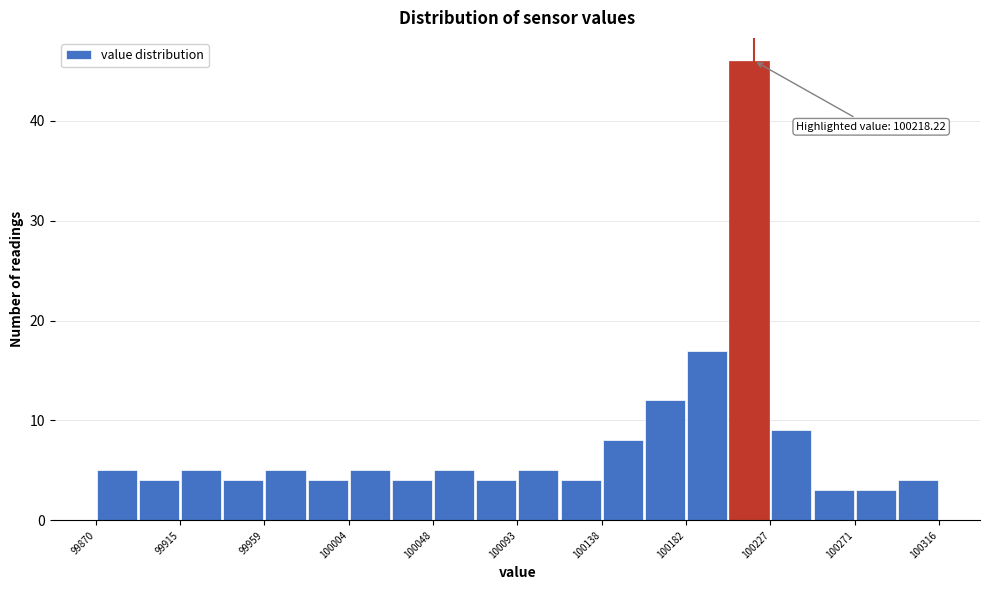

Which range on the x-axis has the tallest bar?

100205 to 100225